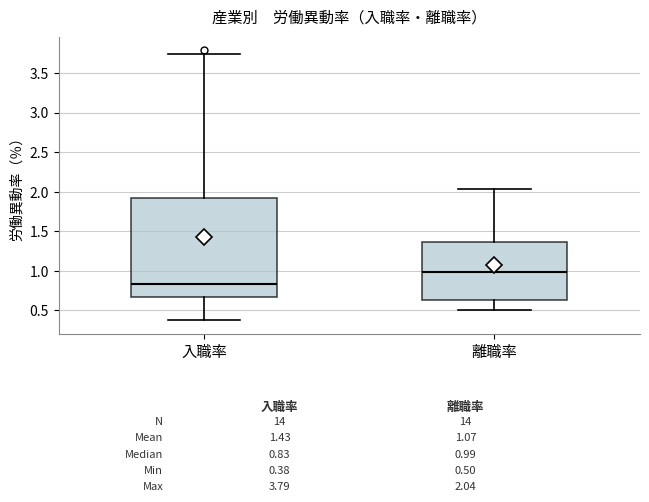

Which box's median line is the lowest?

入職率